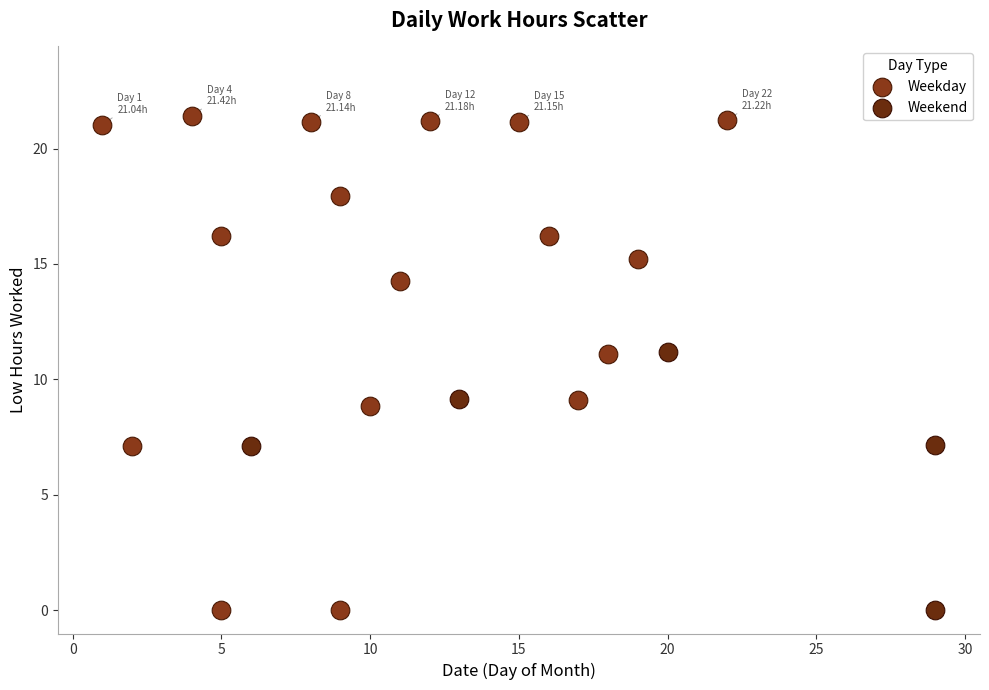

Which series has the largest Y range (max minus min)?

Weekday